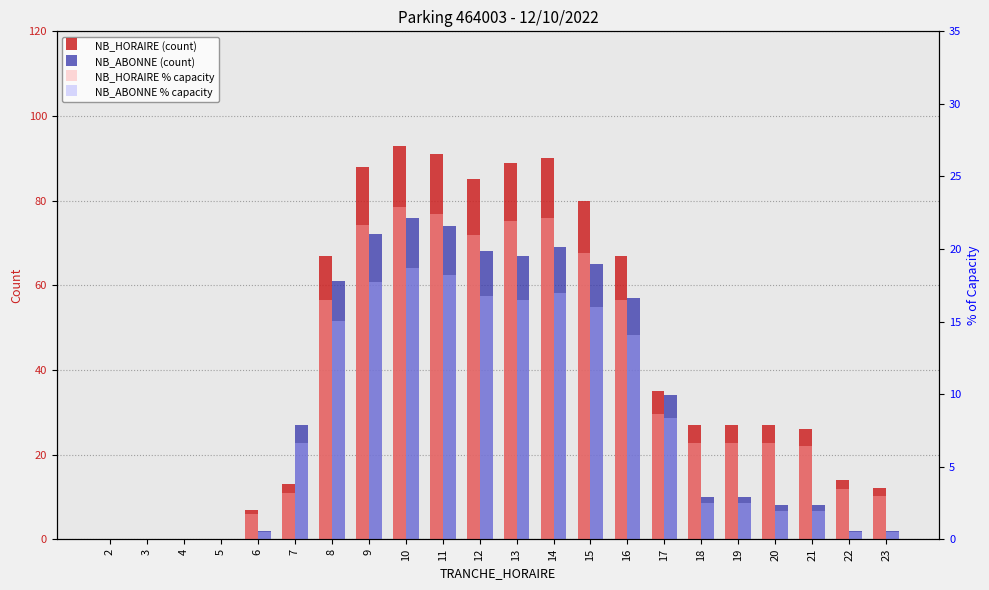

Between 23 and 19, which is larger?

19